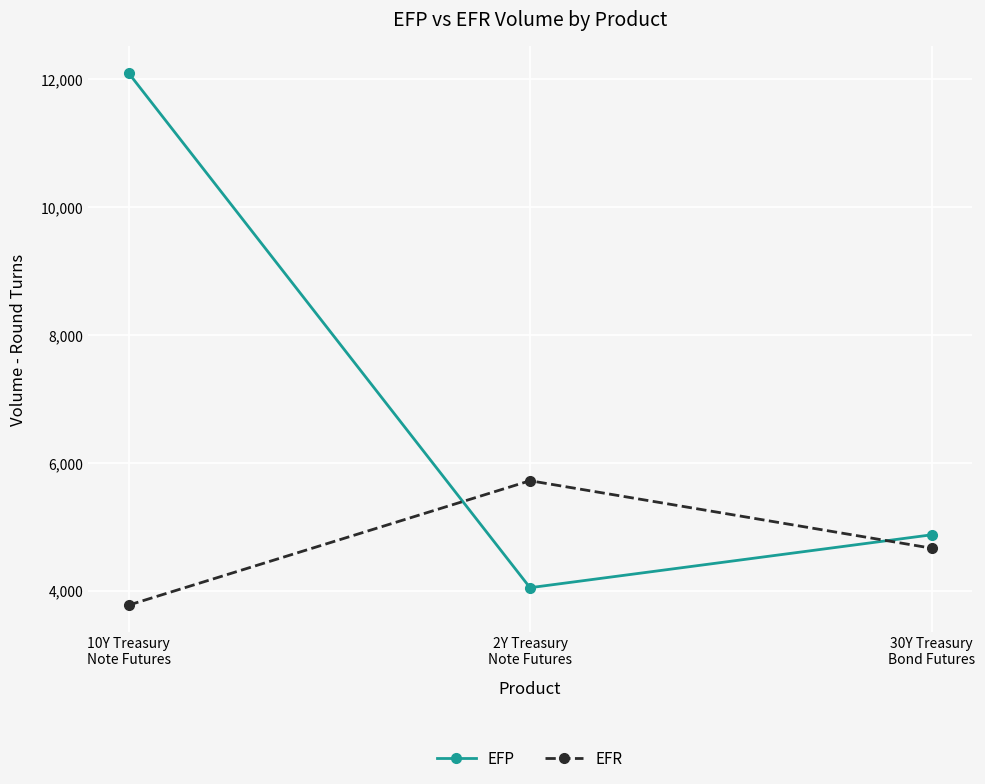

Where does the EFR series first go above 4665?

2Y Treasury
Note Futures